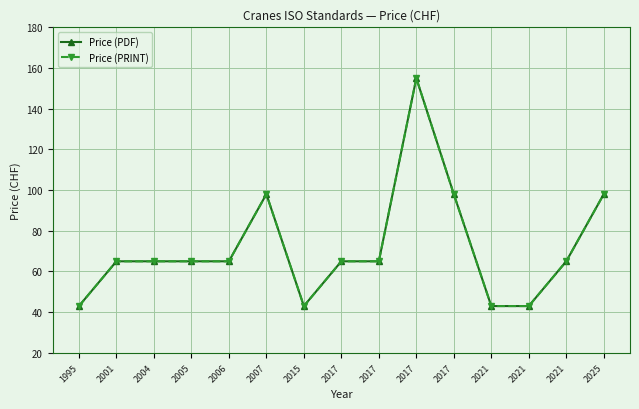

Is this an area chart (filled region under the line)?

No